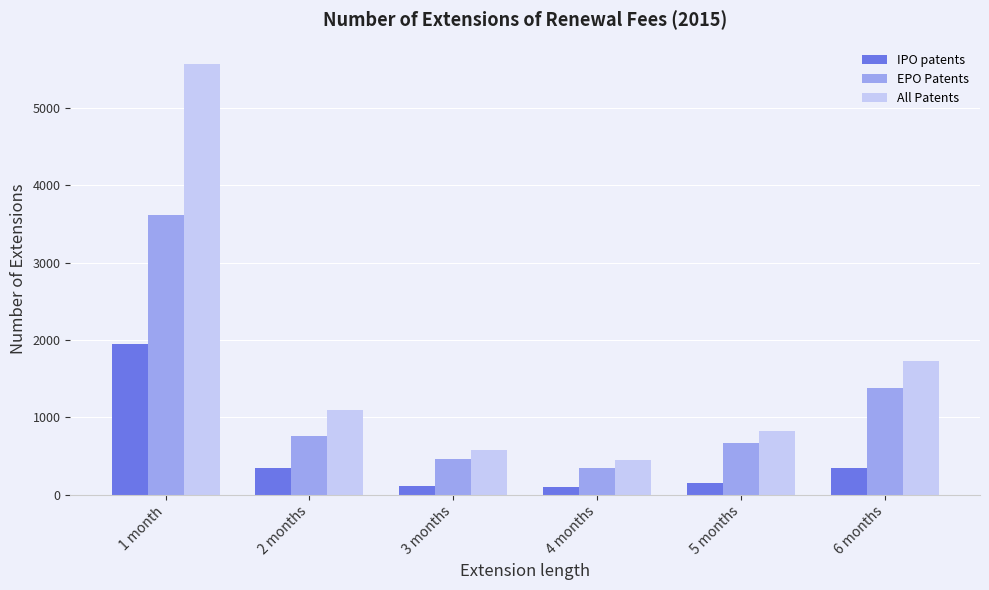

What is the label of the 3rd bar from the left?

3 months